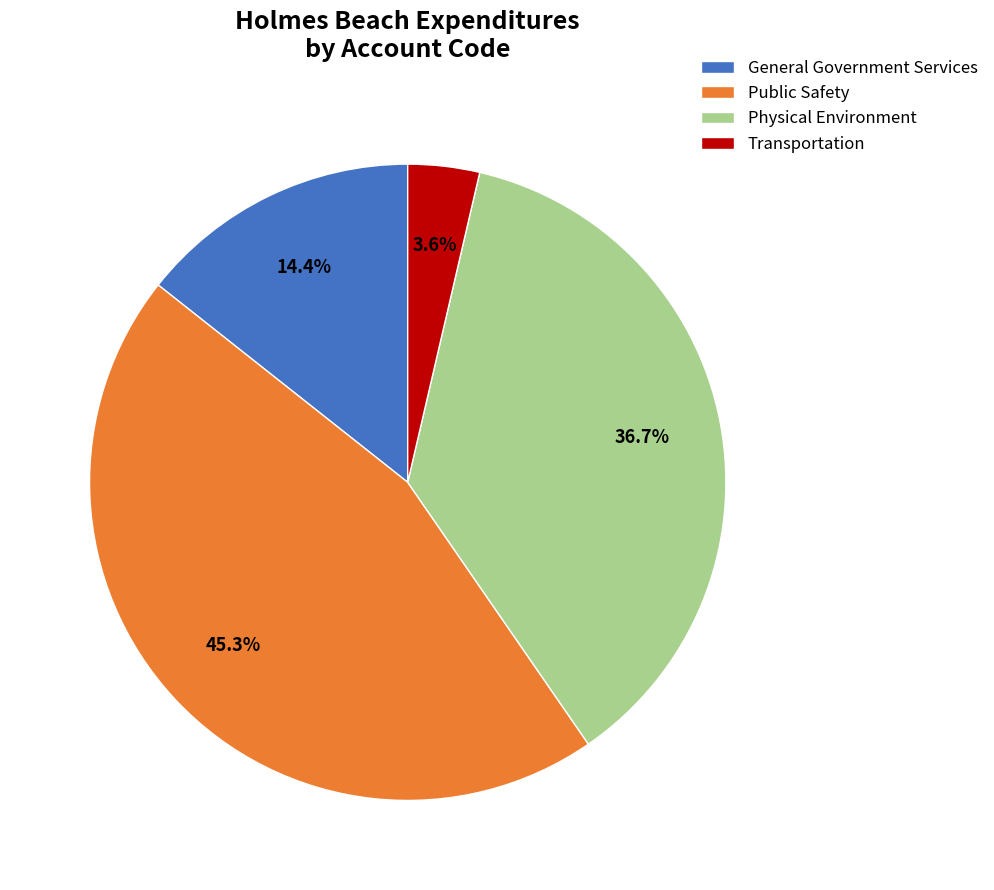

Between Physical Environment and Public Safety, which is larger?

Public Safety